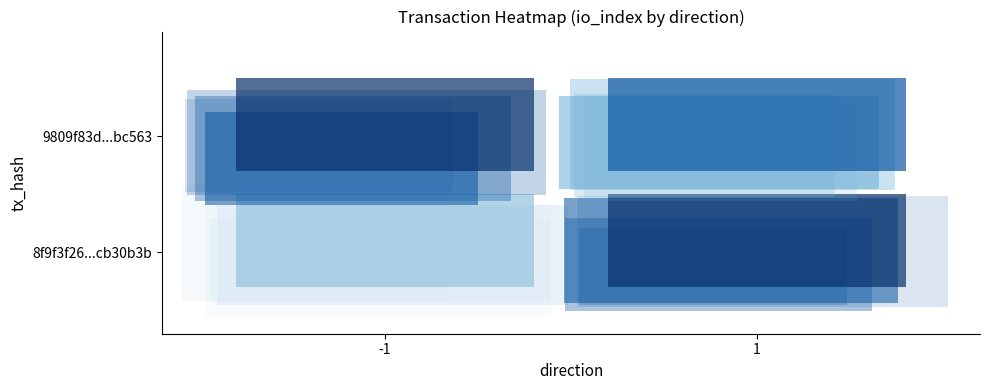

Reading left to right, what are all the values shown in this chart?

8f9f3f26f6ef9c15ca58b819e7a70e78cb30b3b: -1	1
9809f83dc6a0b4f91fc55d5f18b650943b2c563: 1	0